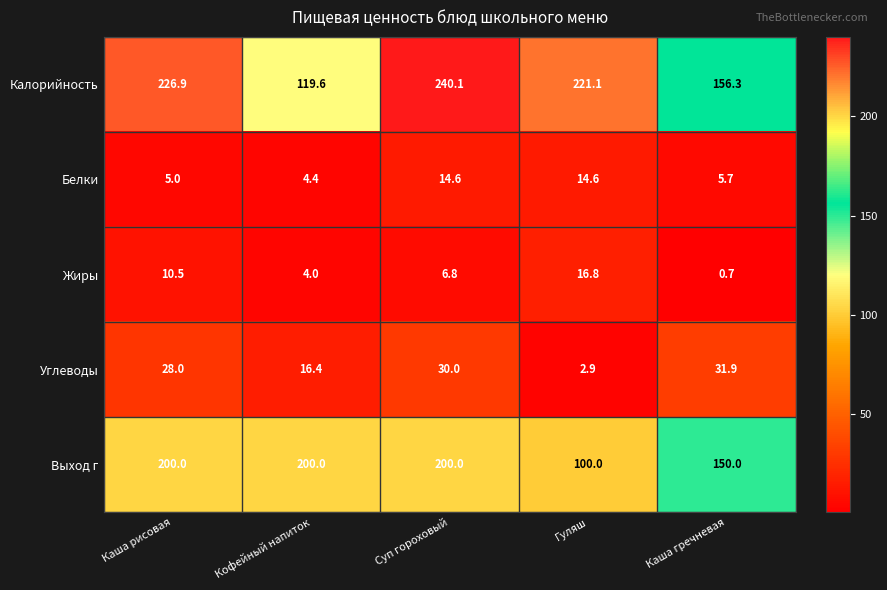

Rank the series by their maximum value, from highest to lowest.

Калорийность, Выход г, Углеводы, Жиры, Белки